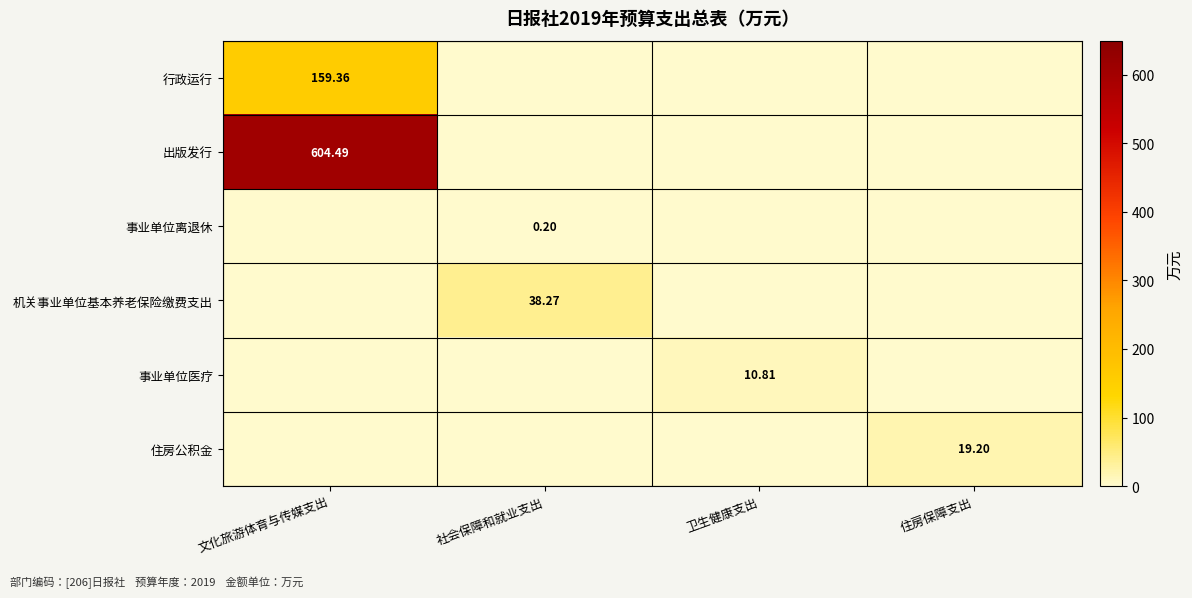

What is the difference between the maximum and minimum values in the 事业单位离退休 series?

0.2